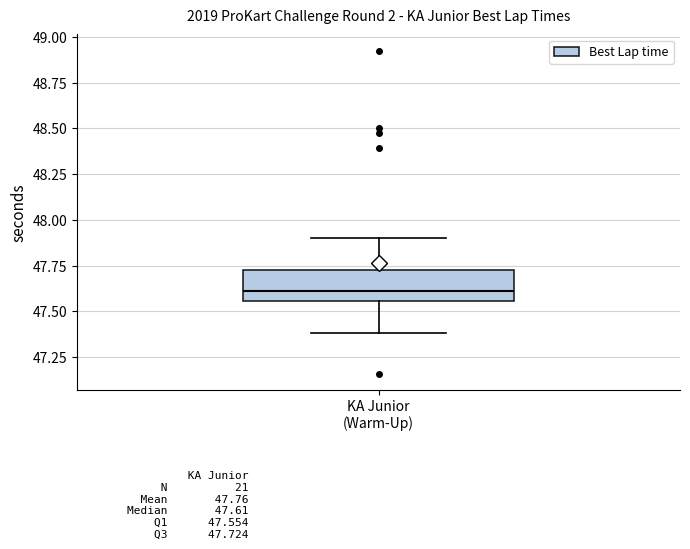

Transcribe this box plot: give where the median line is, the range the box spans, and where the two whiskers end, as read against the y-axis. The values are not printed on the chart, so give them approximately, as read against the axis.

median 47.60, box 47.55 to 47.70, whiskers 47.40 to 47.90